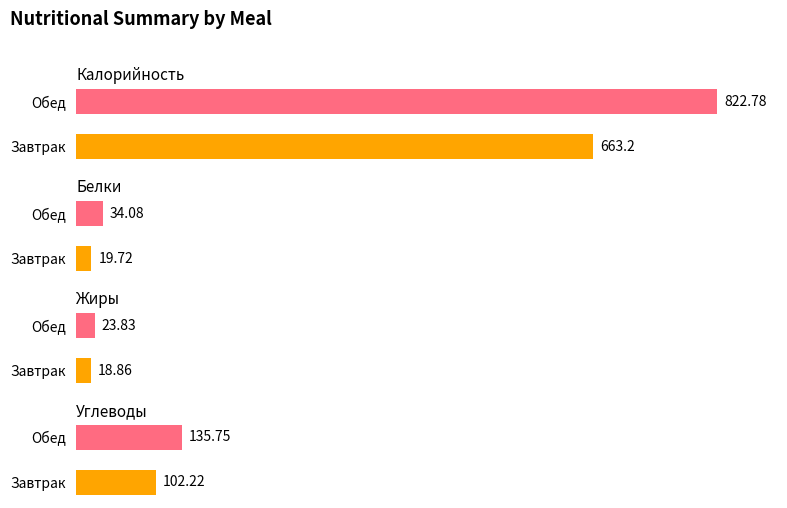

The value of Белки at Обед is 14.8. True or false?

False